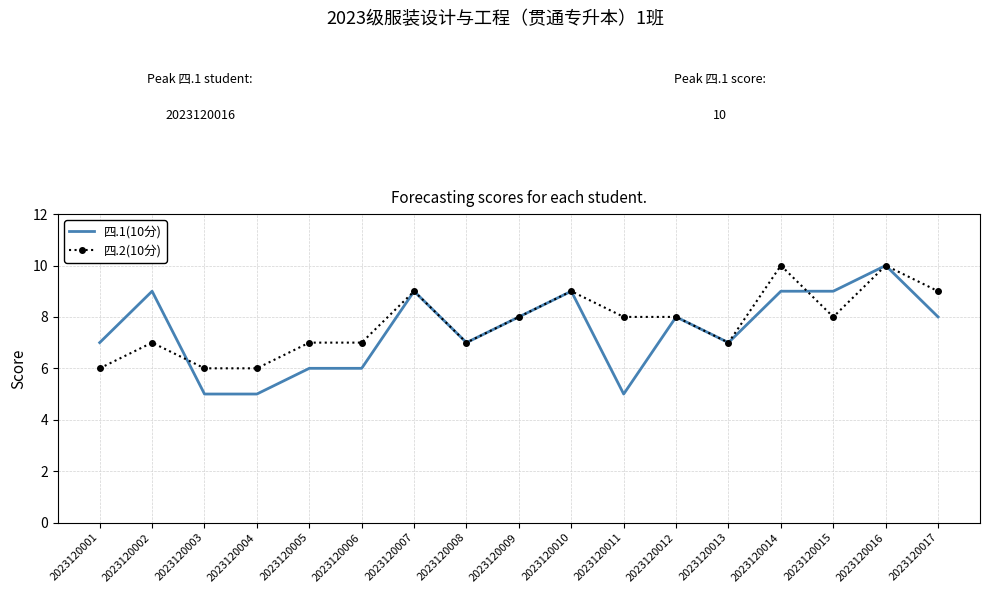

Between 2023120005 and 2023120010, which series saw the biggest shift?

四.1(10分)